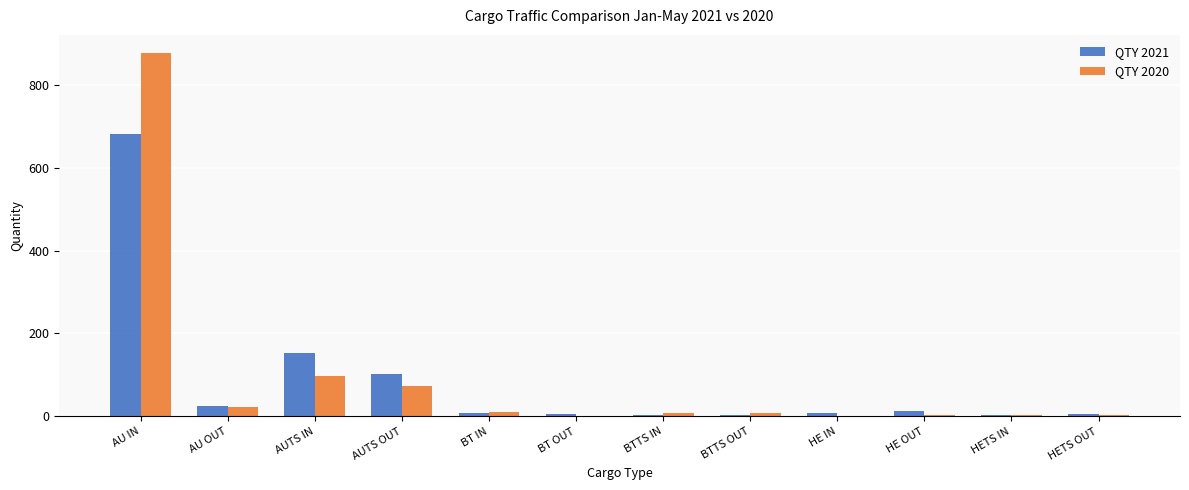

Which category has the highest value in the QTY 2021 series?

AU IN